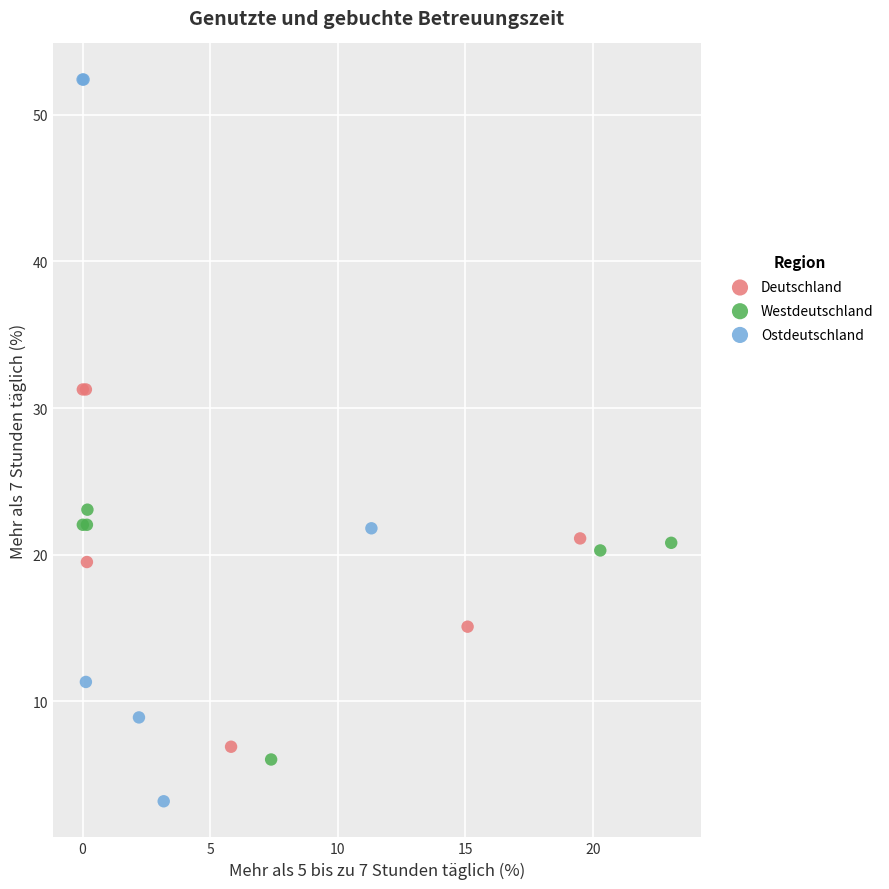

Which series contains the highest Y value?

Ostdeutschland